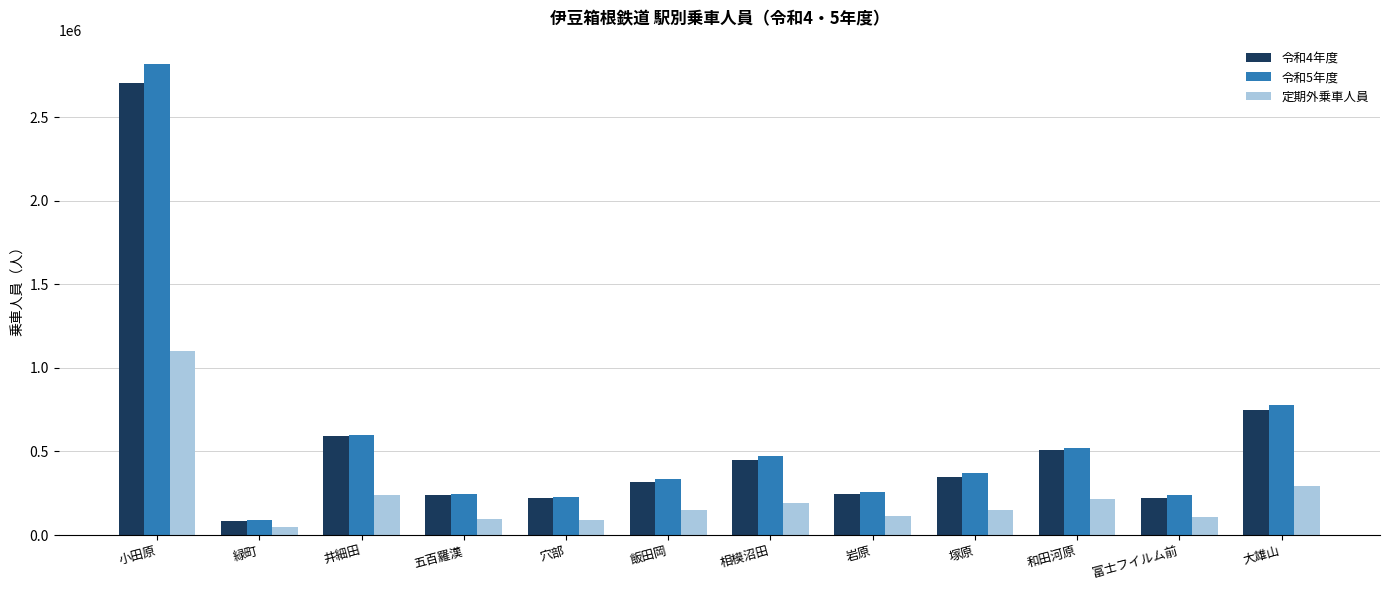

What position from the right is 相模沼田?

6